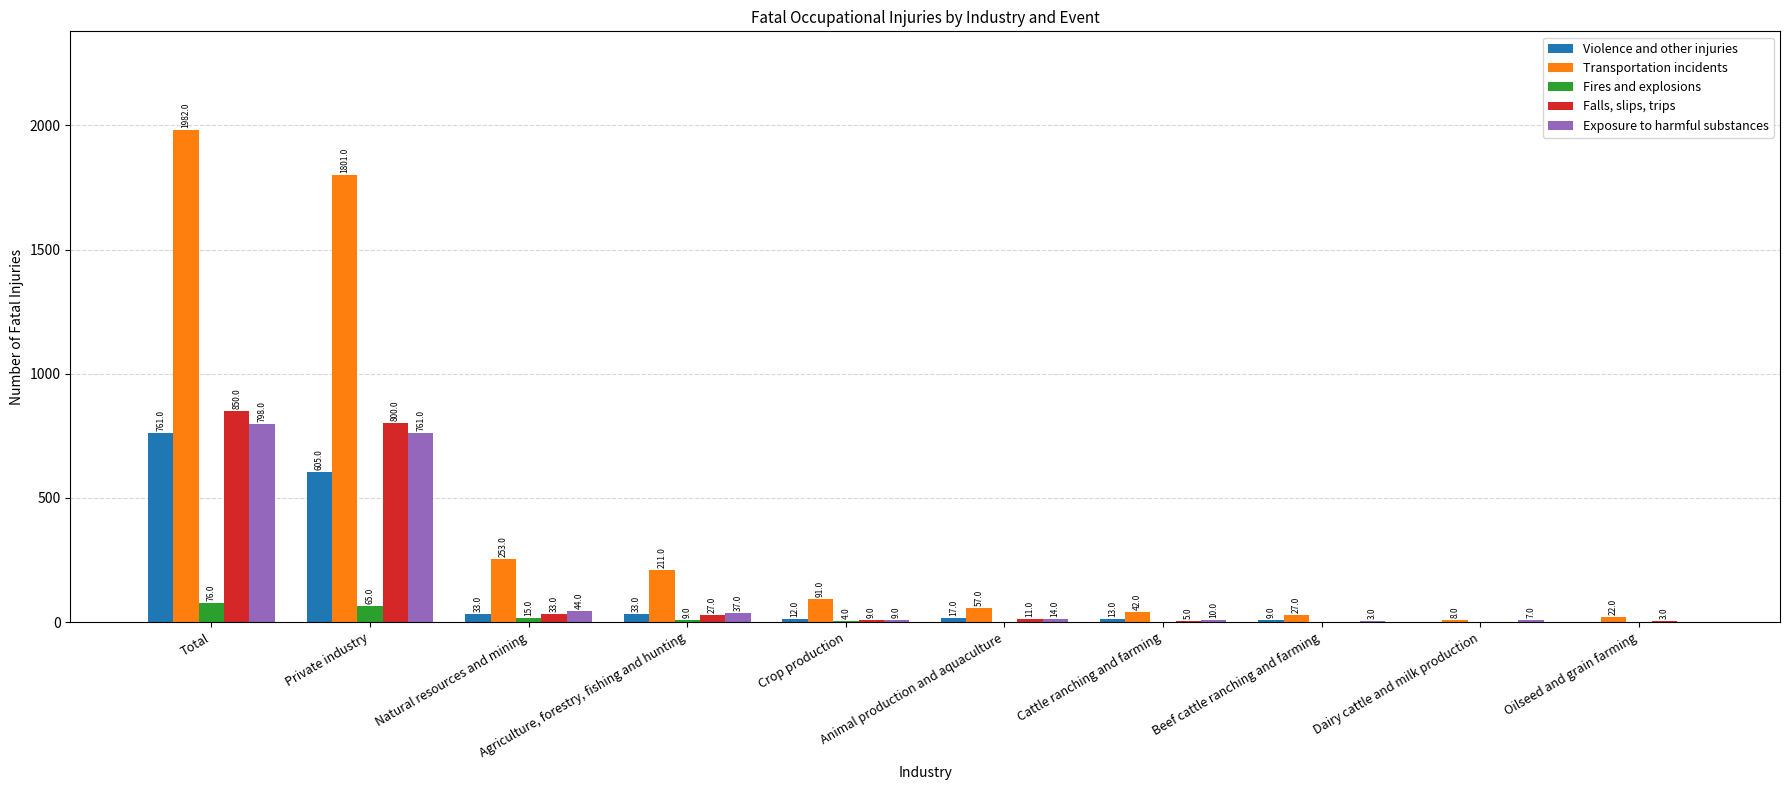

How many positive values does the Fires and explosions series have?

5